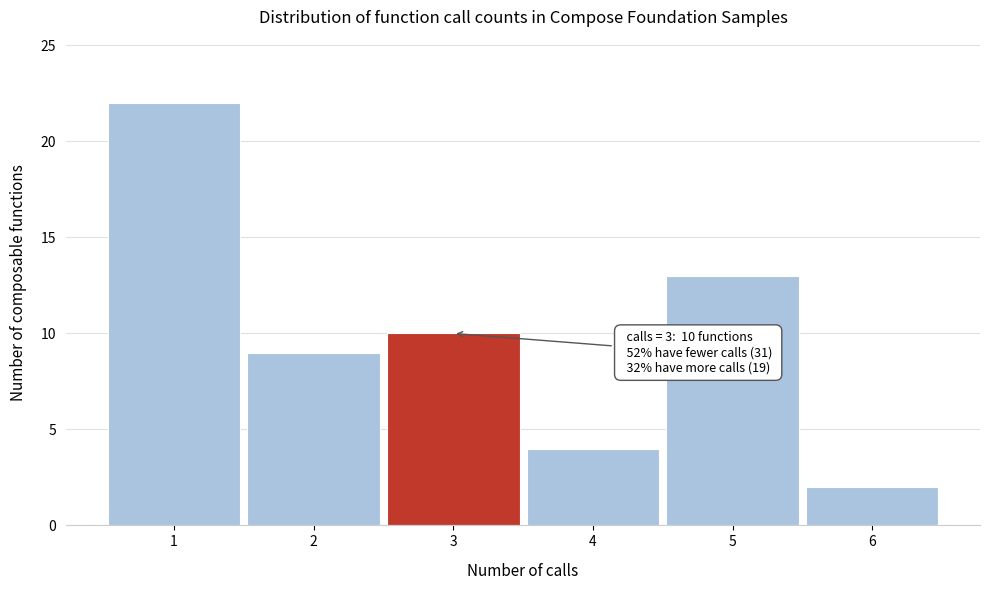

Which range on the x-axis has the tallest bar?

0.5 to 1.5